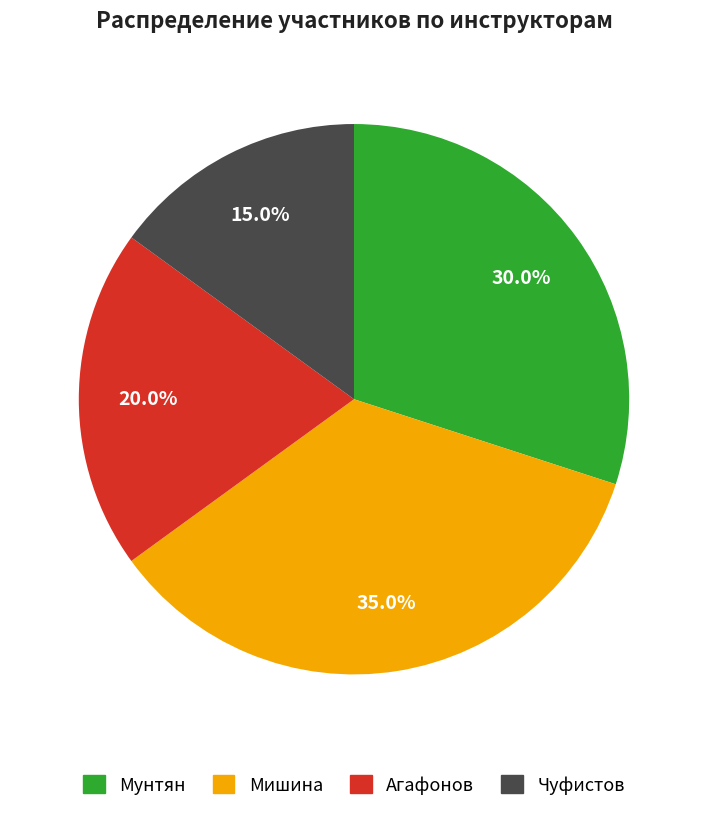

To the nearest percent, what portion does Мунтян represent?

30%